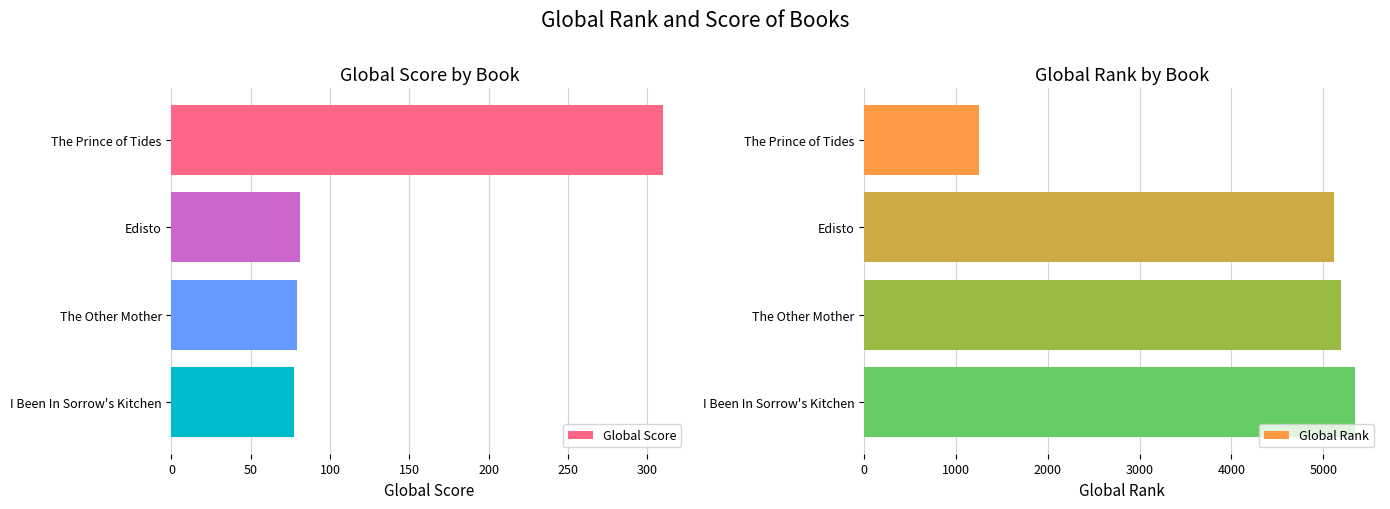

What is the maximum value for Global Score?

310